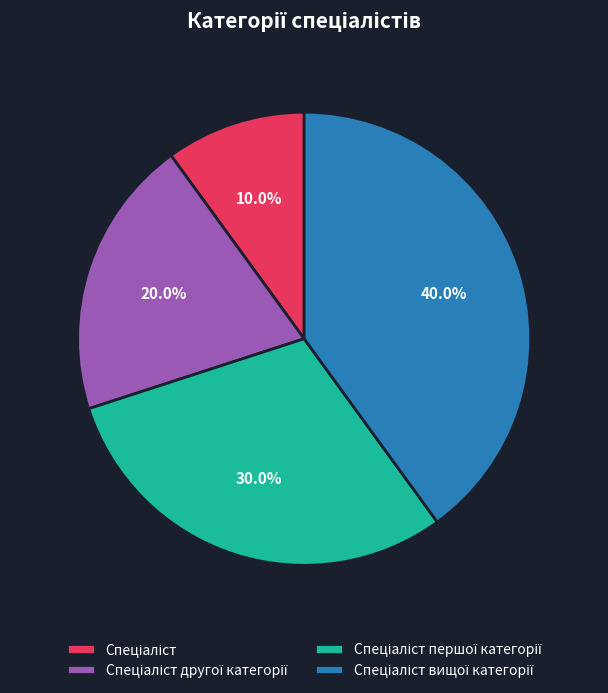

Is there any slice that represents more than half of the pie?

No